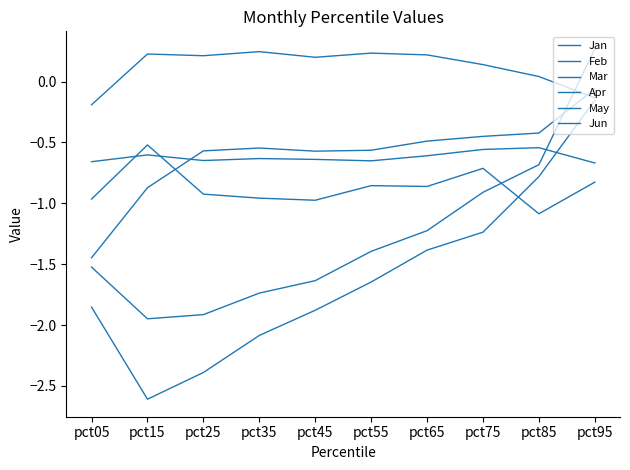

What is the total value across all series at pct35?

-5.7